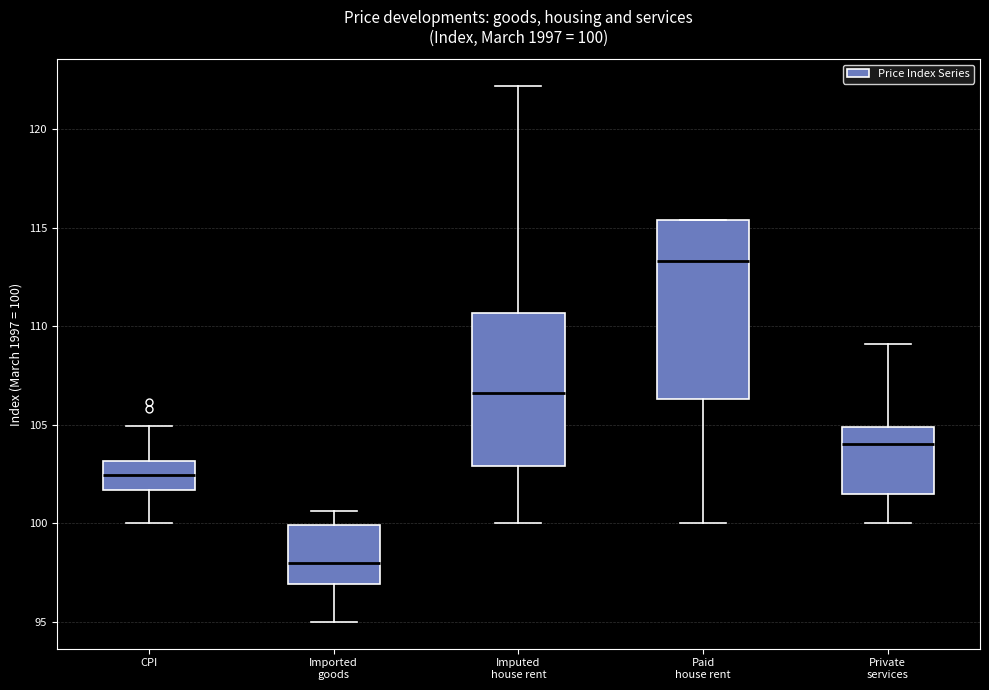

Which box is the tallest, from its lower edge to its upper edge?

Paid house rent